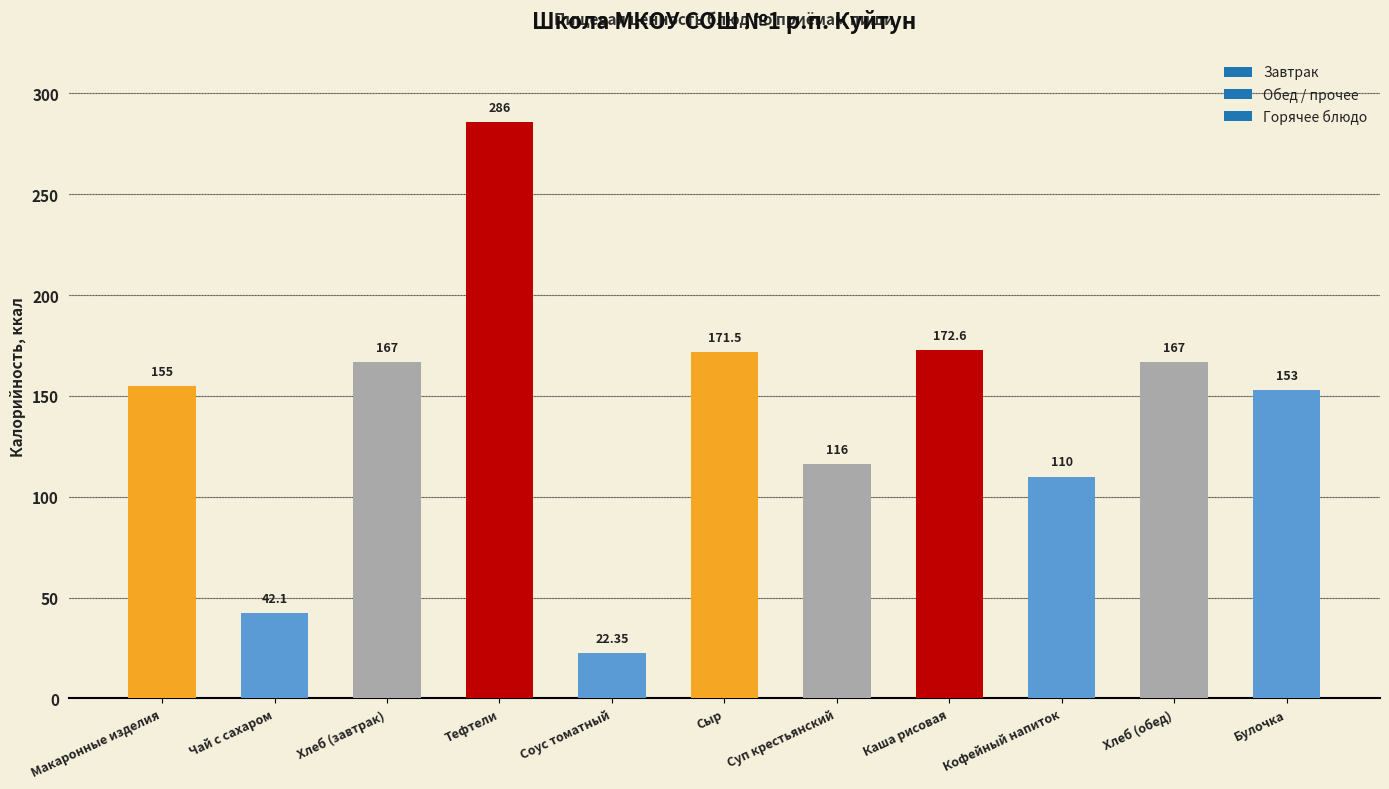

What is the difference between the values at Макаронные изделия and Тефтели?

131.0